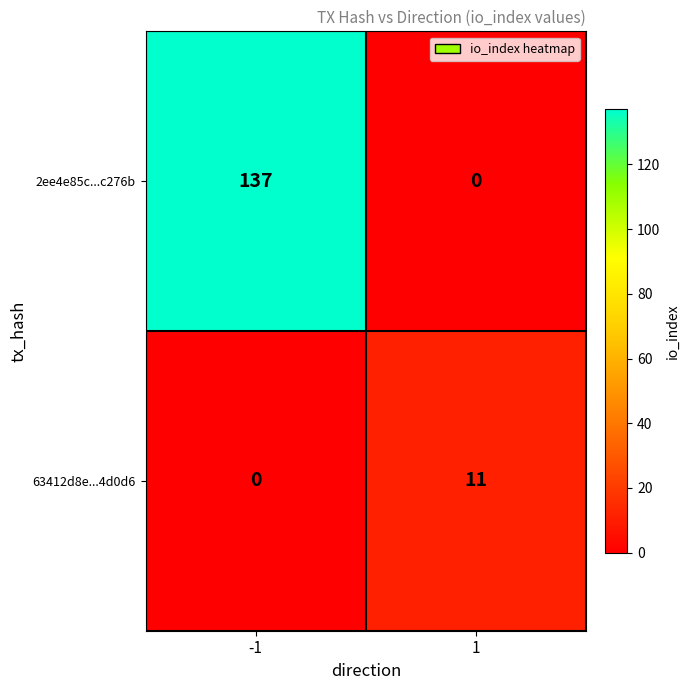

At which category is the sum across all series the highest?

-1